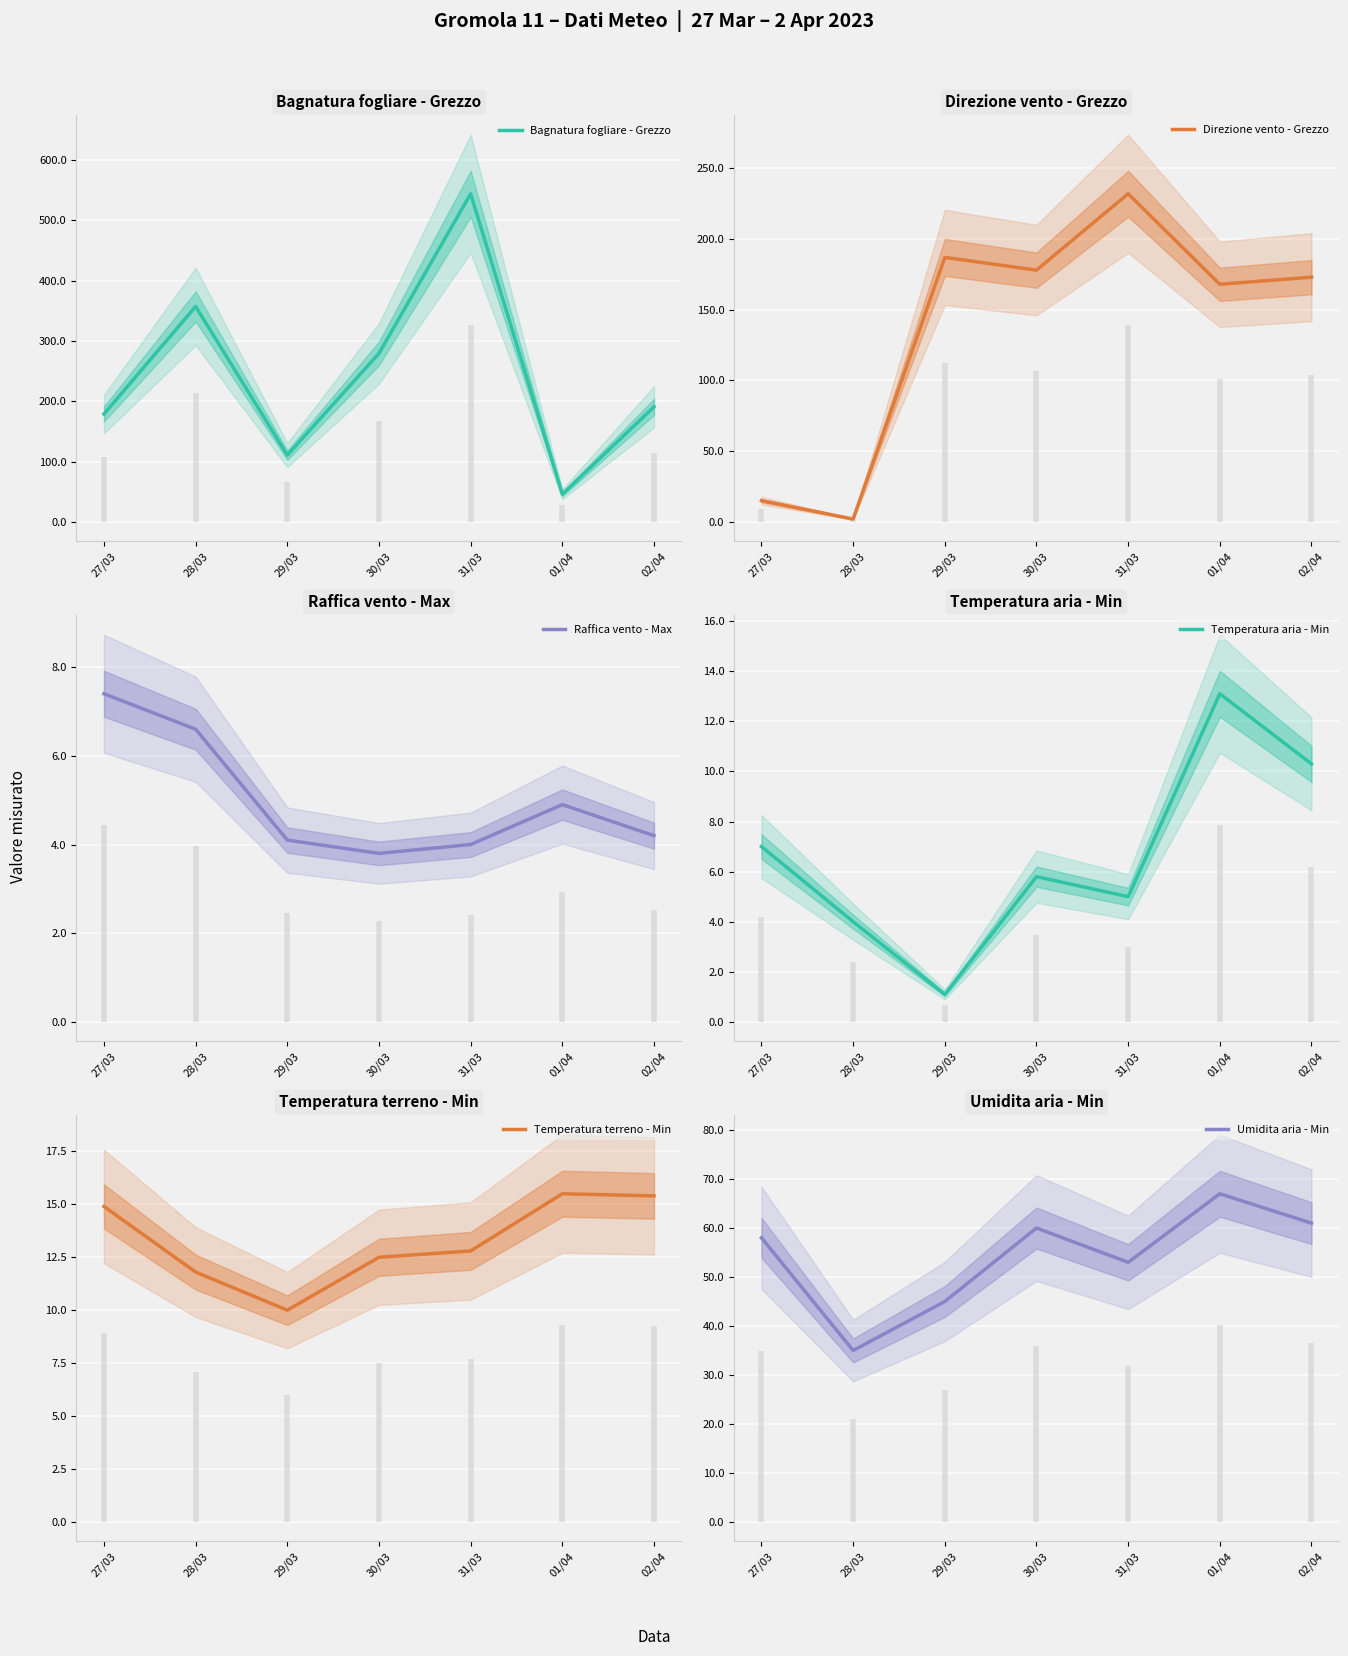

What is the spread (max minus min) of values at 27/03?

171.9